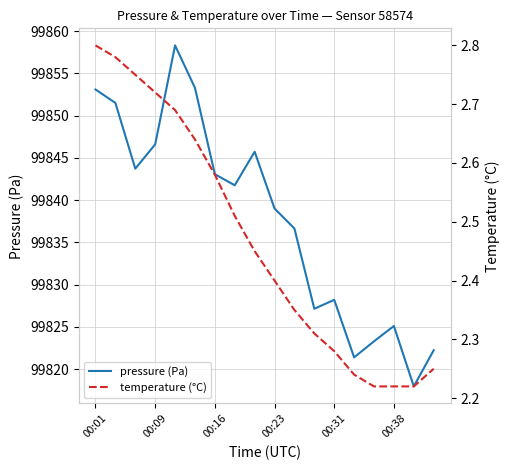

What is the value of the temperature (°C) point at the 2nd from the left?

2.8